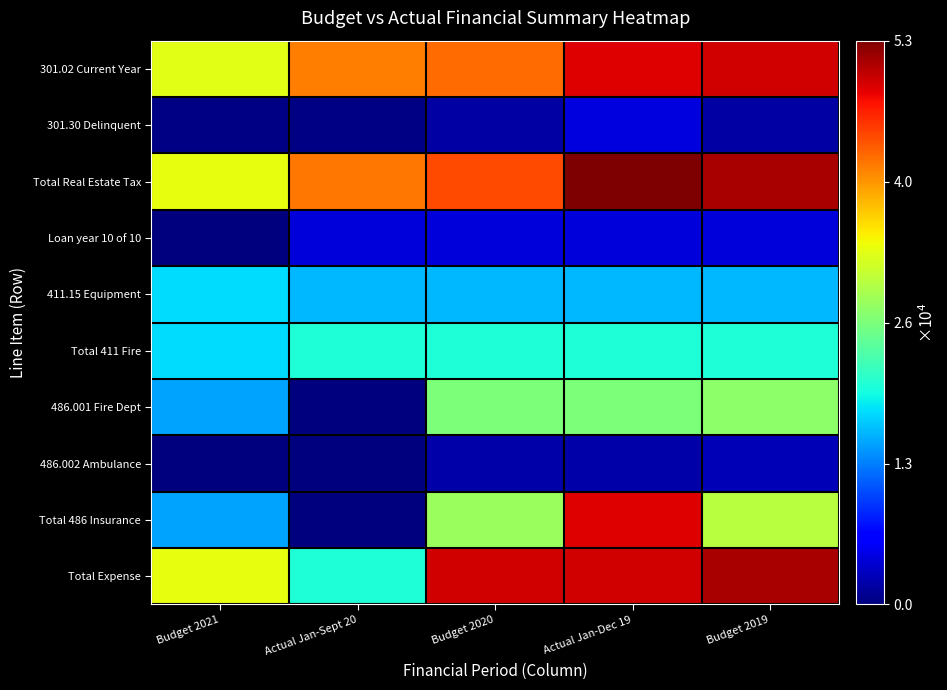

What is the total value across all series at Budget 2020?

234414.0